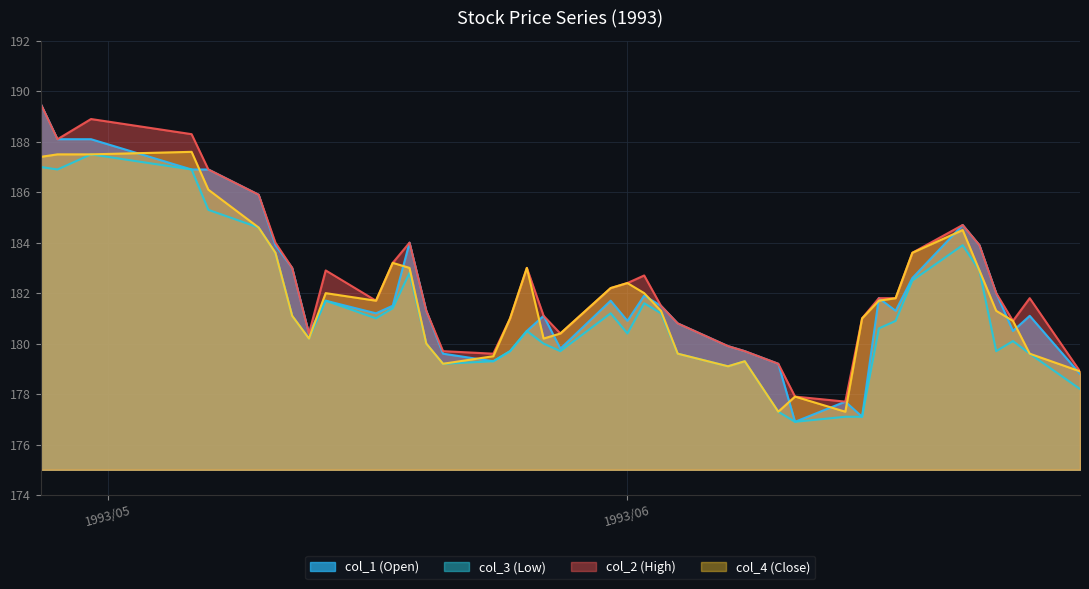

Which series has the widest spread of values?

col_1 (Open)